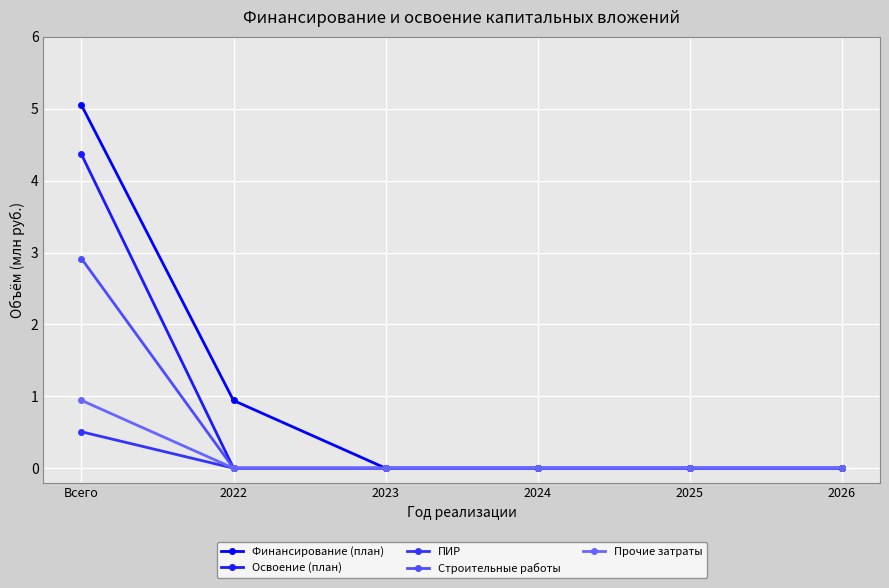

Is the value of Прочие затраты at 2022 greater than the value of ПИР at 2022?

No